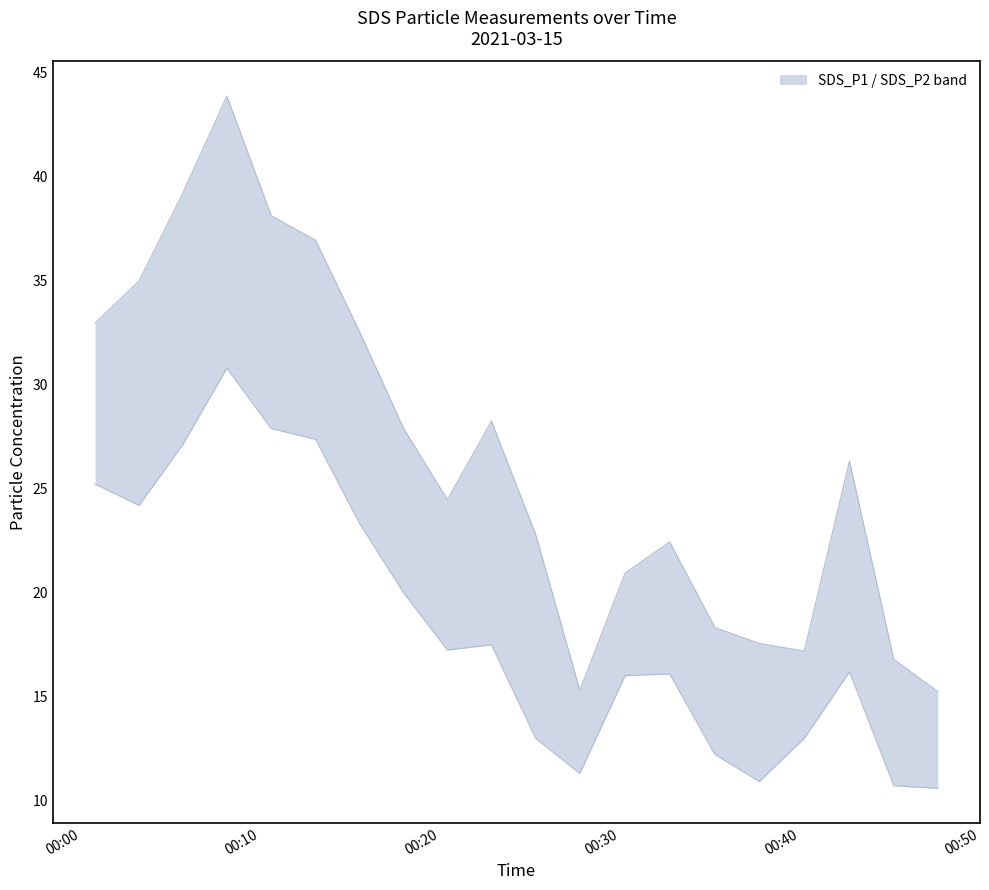

Reading left to right, what are all the values shown in this chart?

SDS_P1: 33.0	35.0	39.2	43.9	38.1	37.0	32.5	27.9	24.5	28.2	22.8	15.3	20.9	22.4	18.3	17.6	17.2	26.3	16.8	15.2
SDS_P2: 25.2	24.2	27.1	30.8	27.9	27.4	23.3	20.0	17.2	17.5	13.0	11.3	16.0	16.1	12.2	10.9	13.0	16.2	10.7	10.6